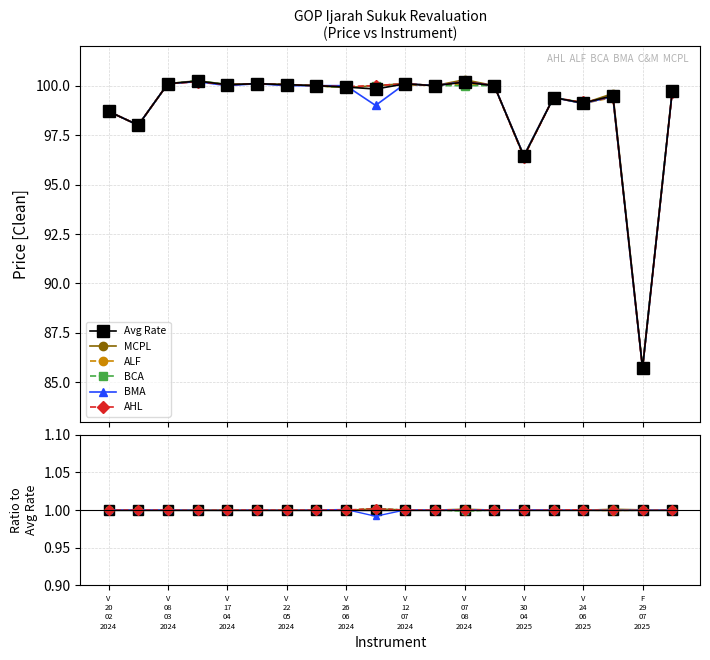

True or false: Avg Rate has more than 2 points higher than both neighbors.

False